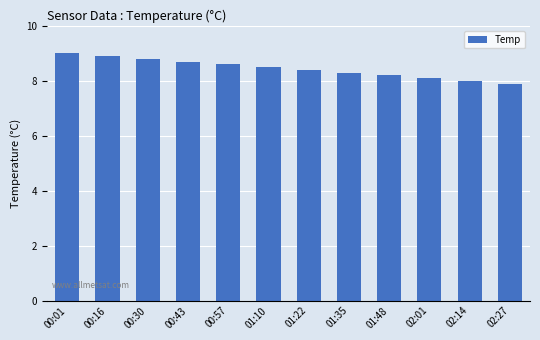

What is the sum of all values?

101.4